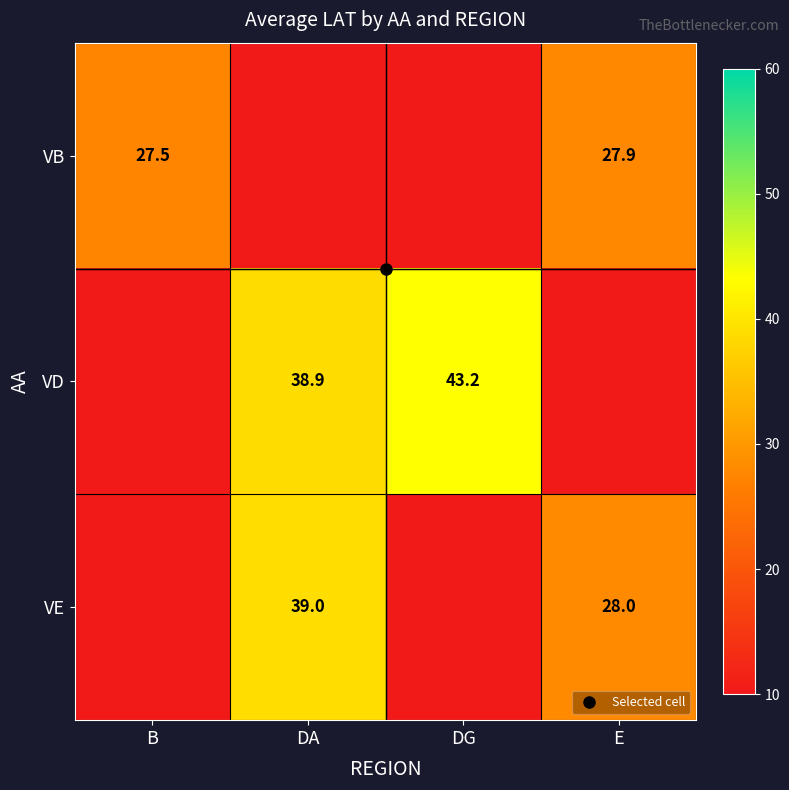

At which category is the sum across all series the highest?

DA